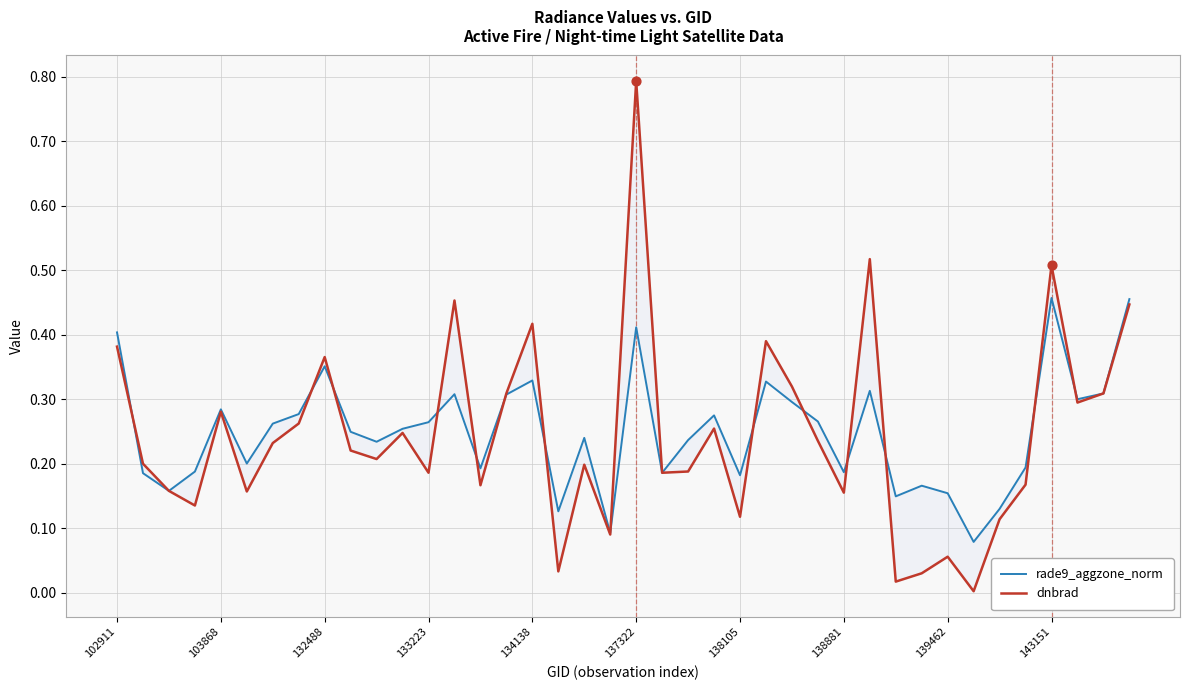

Which series has the largest total across all categories?

rade9_aggzone_norm